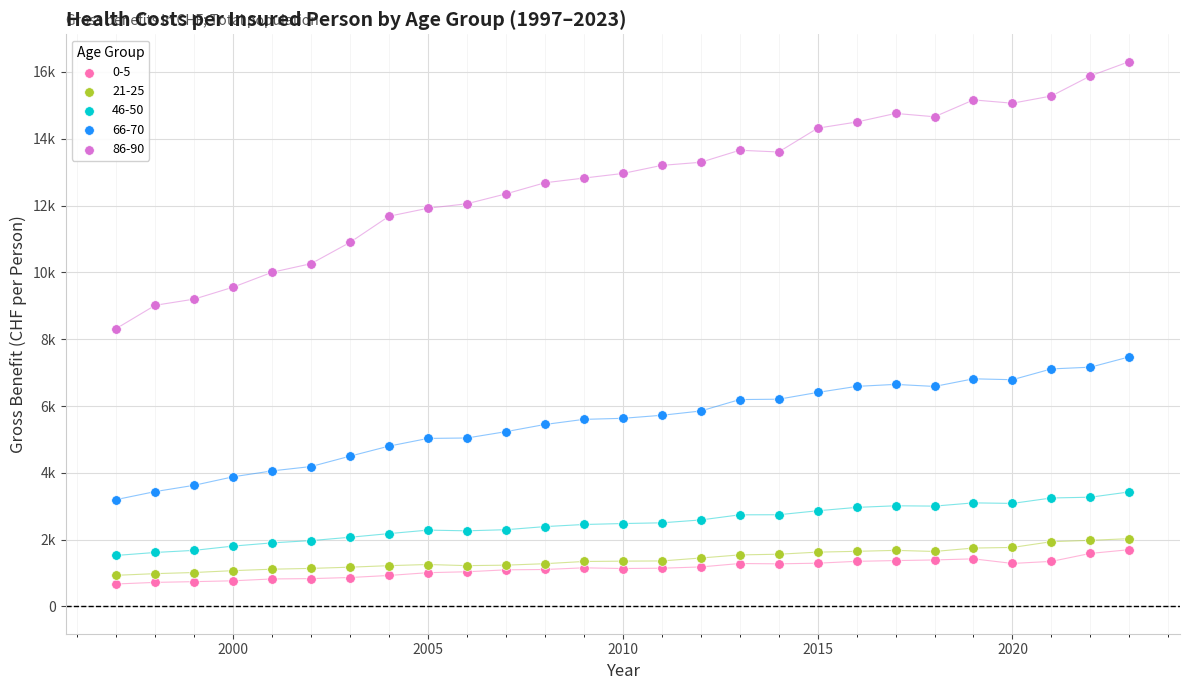

What are all the series names shown in the legend?

0-5, 21-25, 46-50, 66-70, 86-90